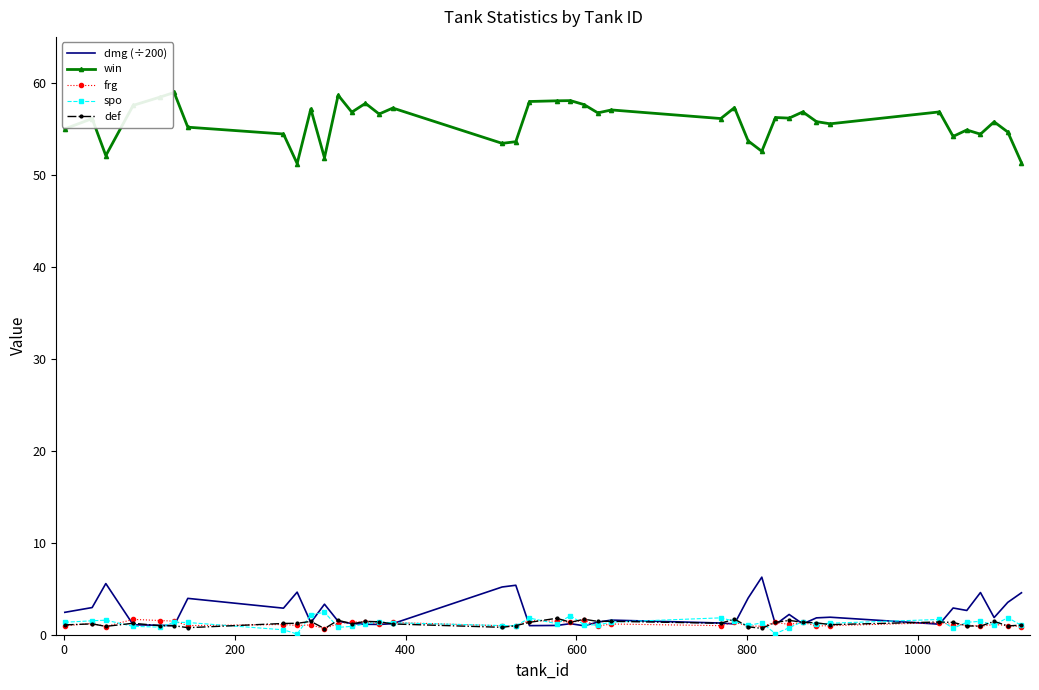

What is the sum of all frg values?

46.4